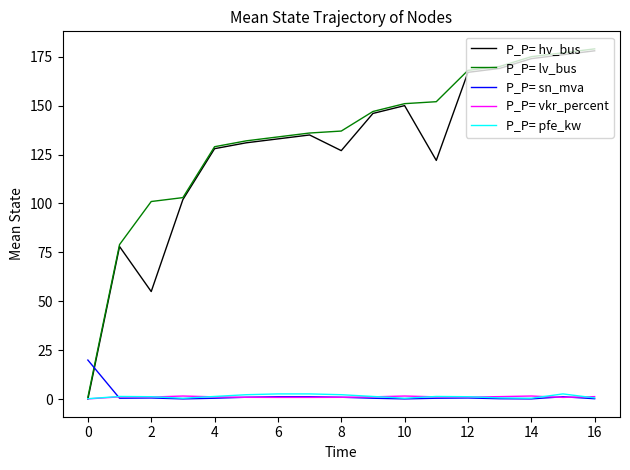

After their last crossing, which series has the higher values: P_P= lv_bus or P_P= sn_mva?

P_P= lv_bus